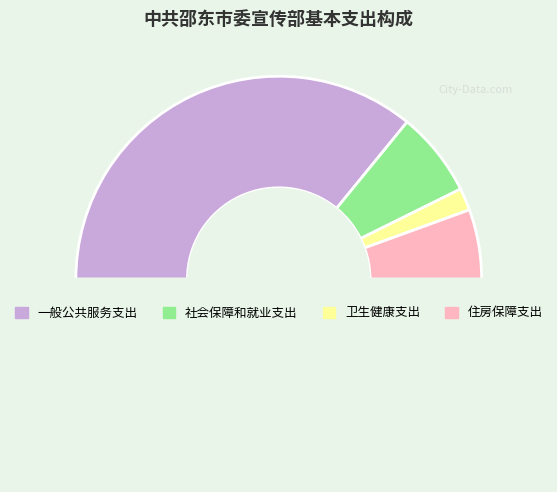

How many slices are in this pie chart?

5